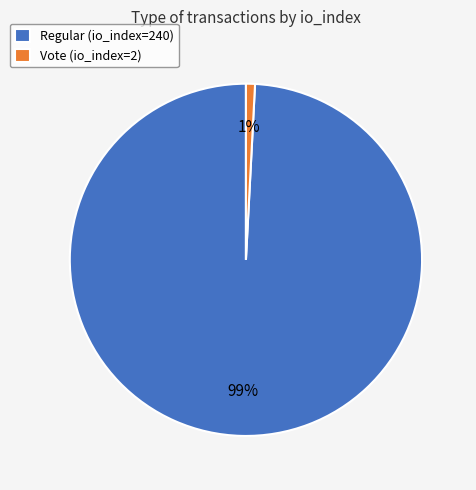

Between Vote (io_index=2) and Regular (io_index=240), which is larger?

Regular (io_index=240)